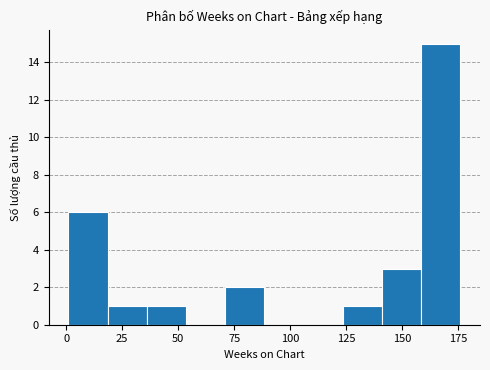

Read against the x-axis, roughly where is the centre of the tallest bar?

165